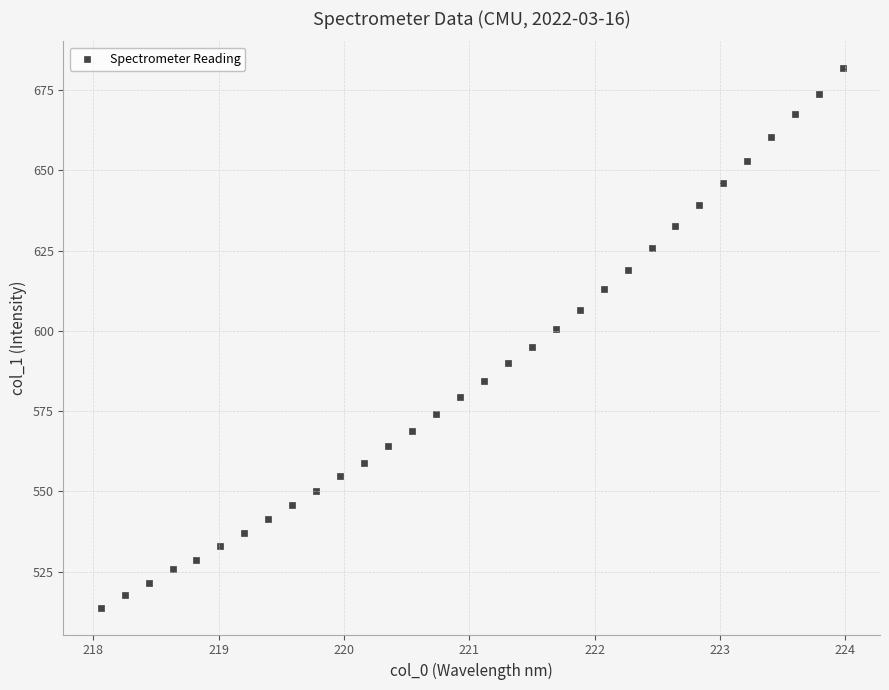

What is the range of X values (max minus min)?

5.9